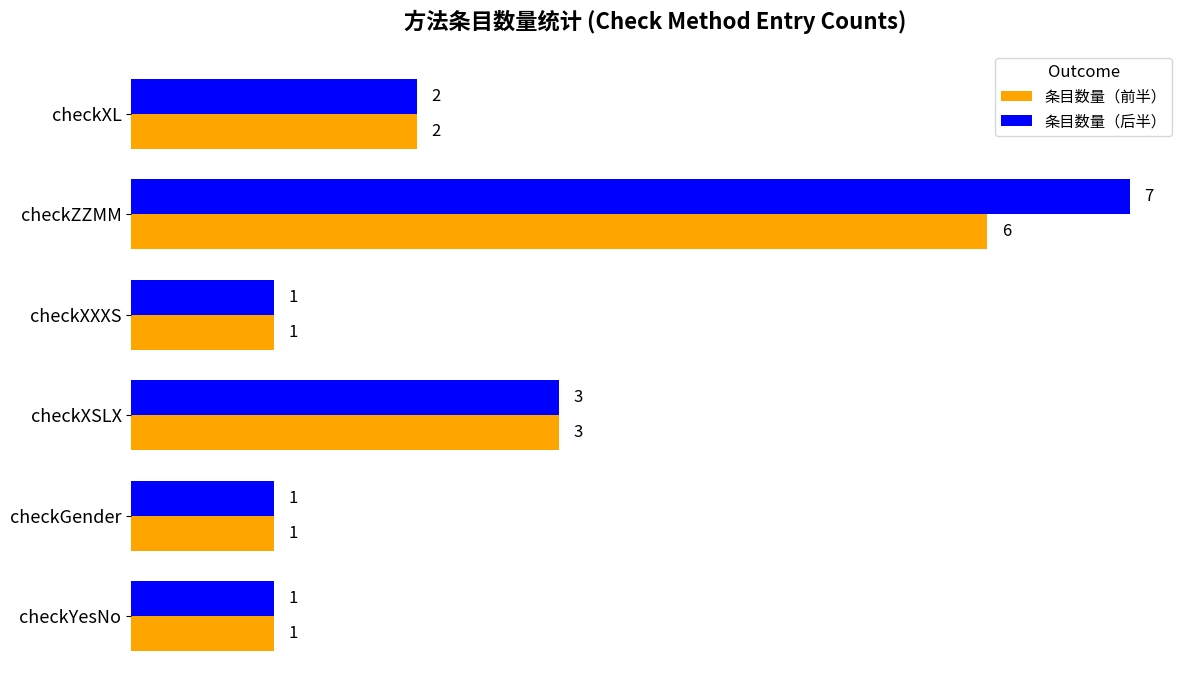

Is the value of 条目数量（后半） at checkXXXS greater than the value of 条目数量（前半） at checkXSLX?

No